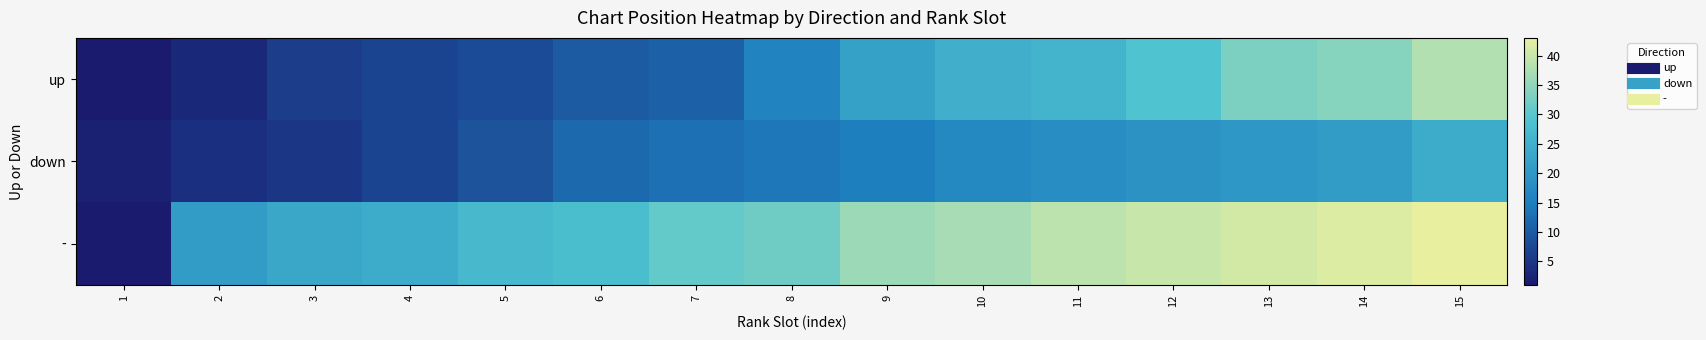

Which category has the highest value across all series?

15